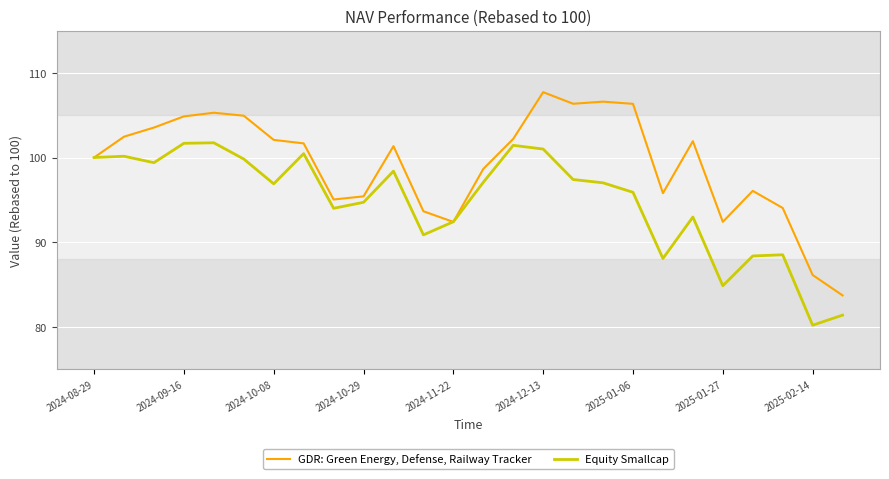

Rank the series by their average value, from highest to lowest.

GDR: Green Energy, Defense, Railway Tracker, Equity Smallcap